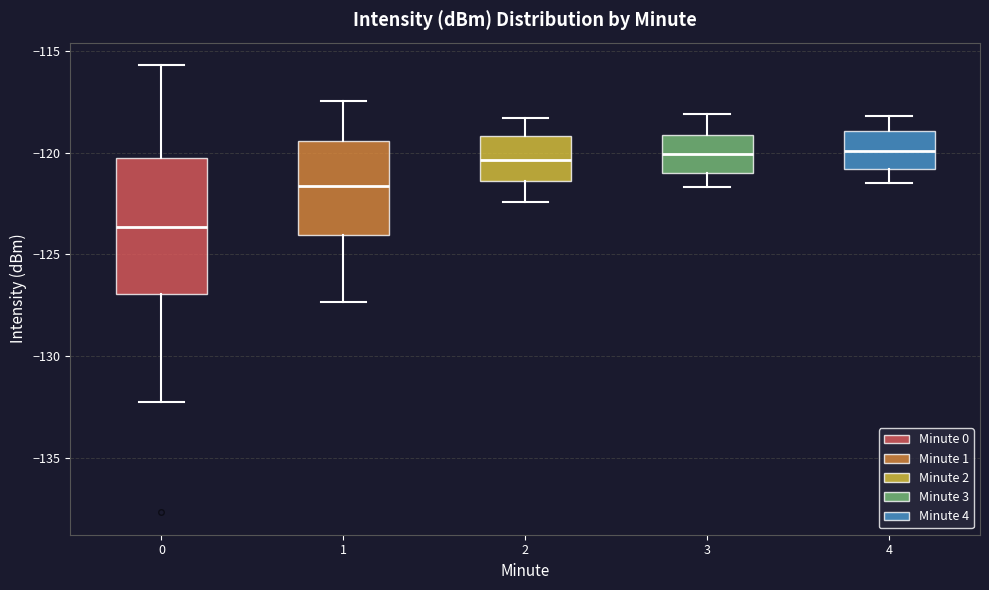

Reading left to right, transcribe this box plot: for each box, give where its median line is, the range the box spans, and where its two whiskers end, as read against the y-axis. The values are not printed on the chart, so give them approximately, as read against the axis.

0: median -123.5, box -127.0 to -120.0, whiskers -132.5 to -115.5
1: median -121.5, box -124.0 to -119.5, whiskers -127.5 to -117.5
2: median -120.5, box -121.5 to -119.0, whiskers -122.5 to -118.5
3: median -120.0, box -121.0 to -119.0, whiskers -121.5 to -118.0
4: median -120.0, box -121.0 to -119.0, whiskers -121.5 to -118.0